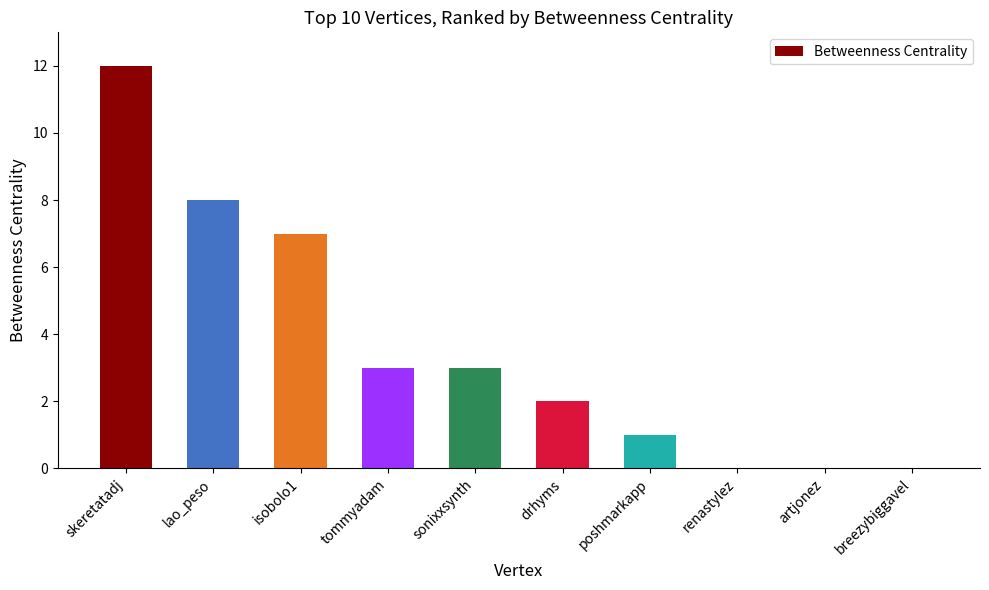

How many data points does each series have?

10